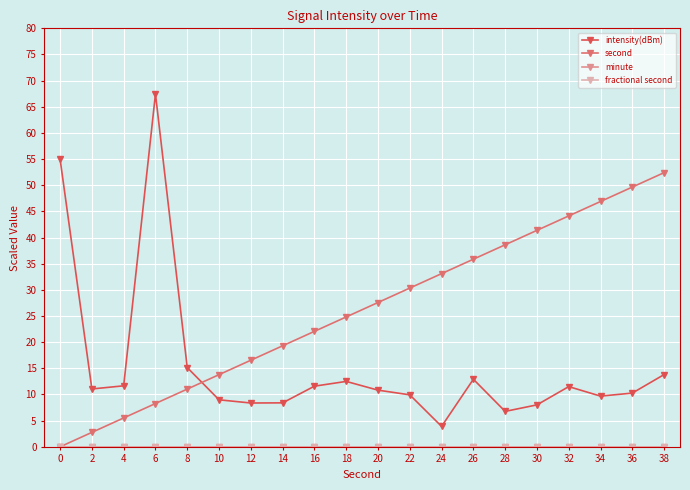

True or false: second has a value of 22.1 at 16.

True